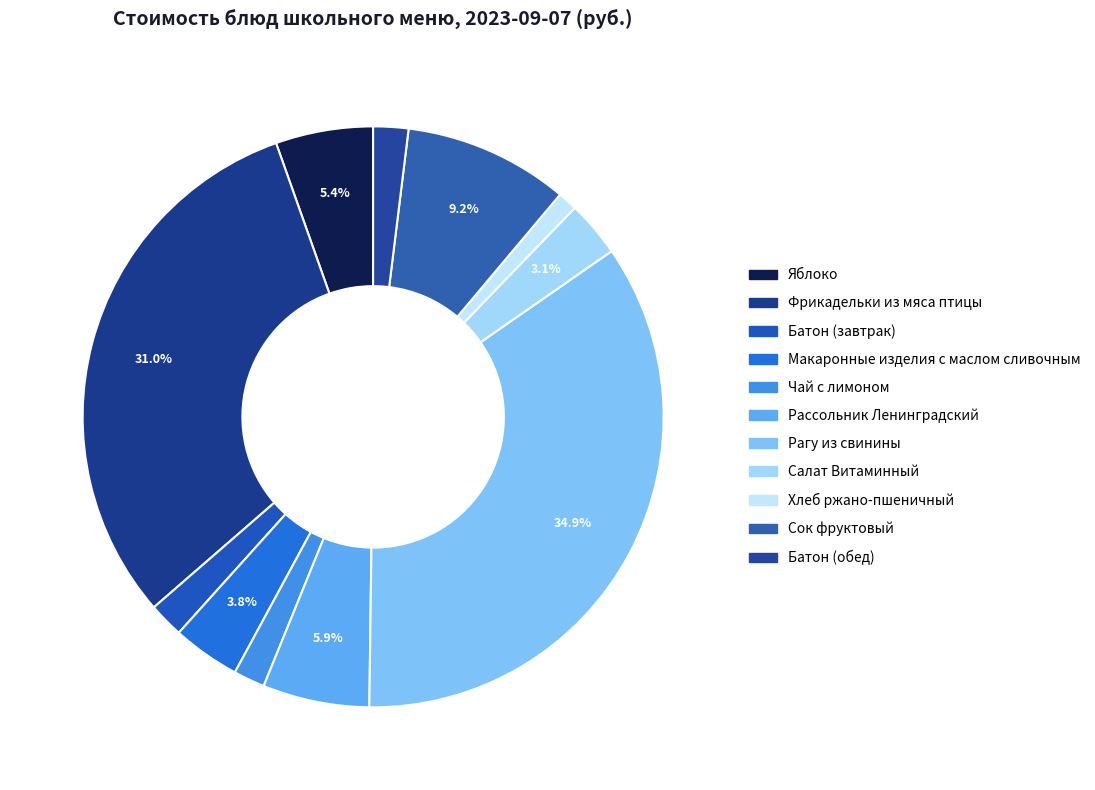

What percentage is the Макаронные изделия с маслом сливочным slice, to the nearest percent?

4%